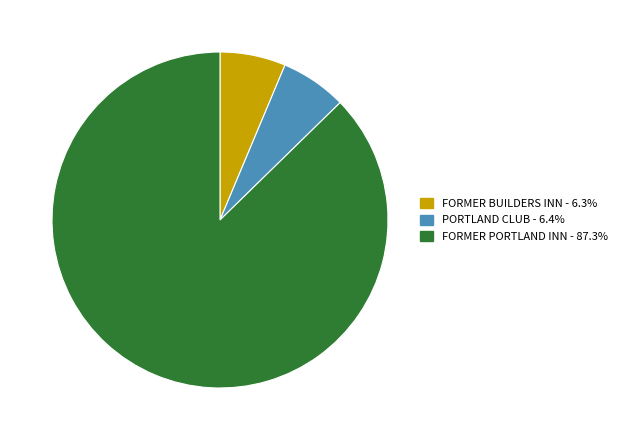

Is it true that FORMER BUILDERS INN is 20% of the pie?

False